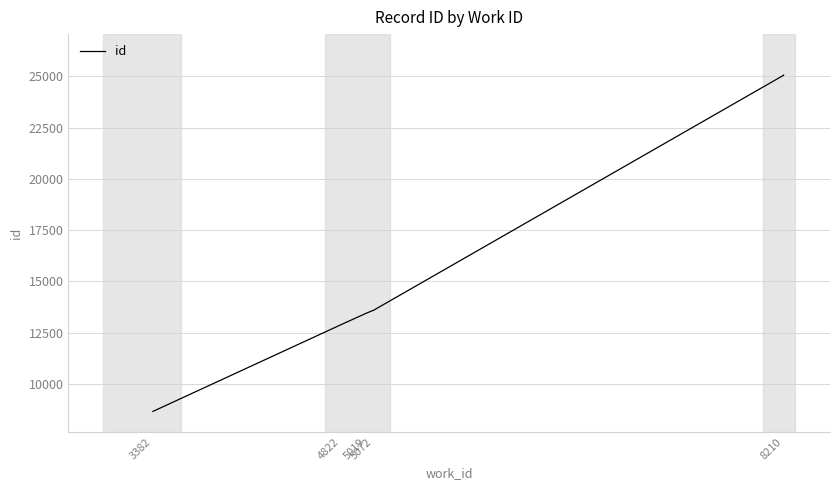

Between 7 and 8, which is larger?

8